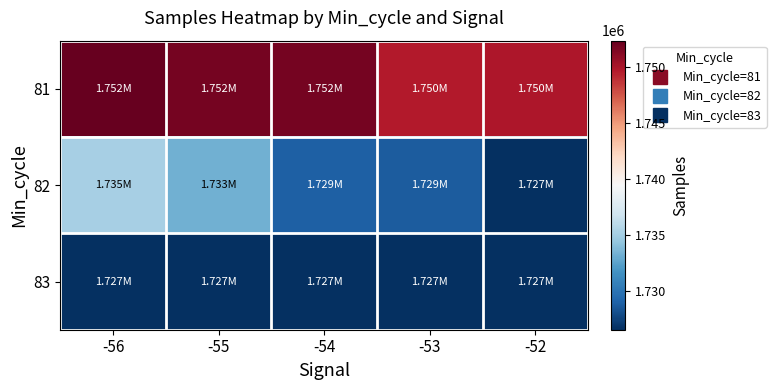

At how many categories does at least one series exceed 1733893?

5